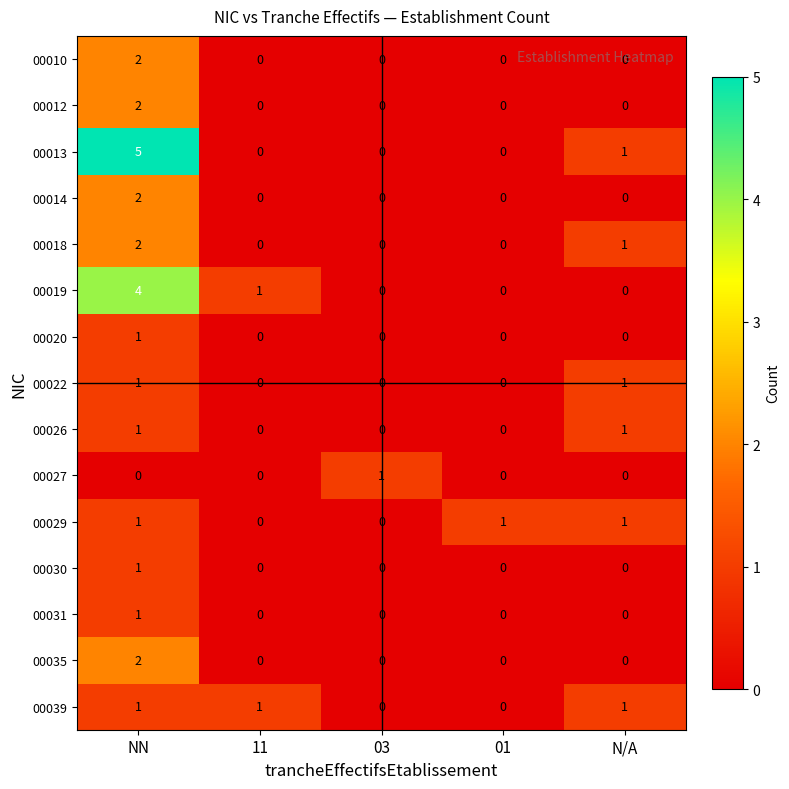

True or false: 00012 has a value of 0 at N/A.

True